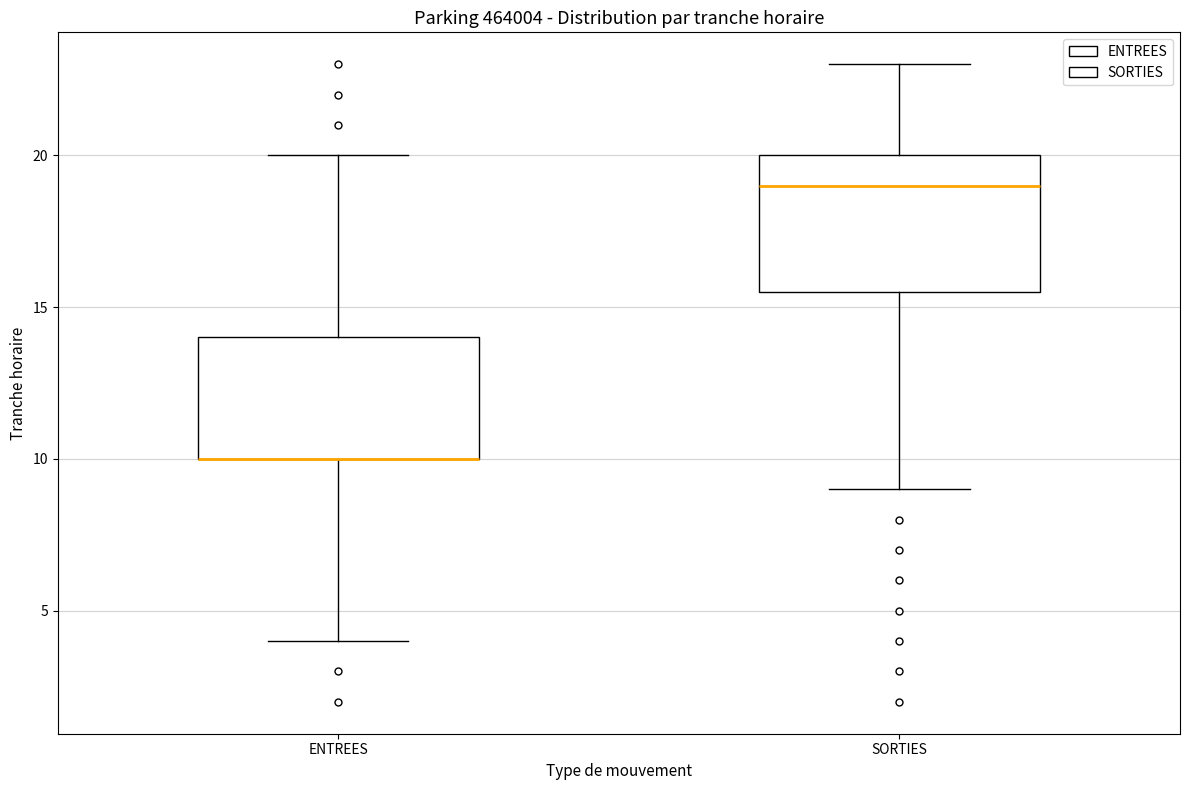

Reading left to right, read every box against the y-axis: the position of its median line, the range the box covers, and the ends of its whiskers. The values are not printed on the chart, so give them approximately, as read against the axis.

ENTREES: median 10.0 (drawn on the box's lower edge), box 10.0 to 14.0, whiskers 4.0 to 20.0
SORTIES: median 19.0, box 15.5 to 20.0, whiskers 9.0 to 23.0